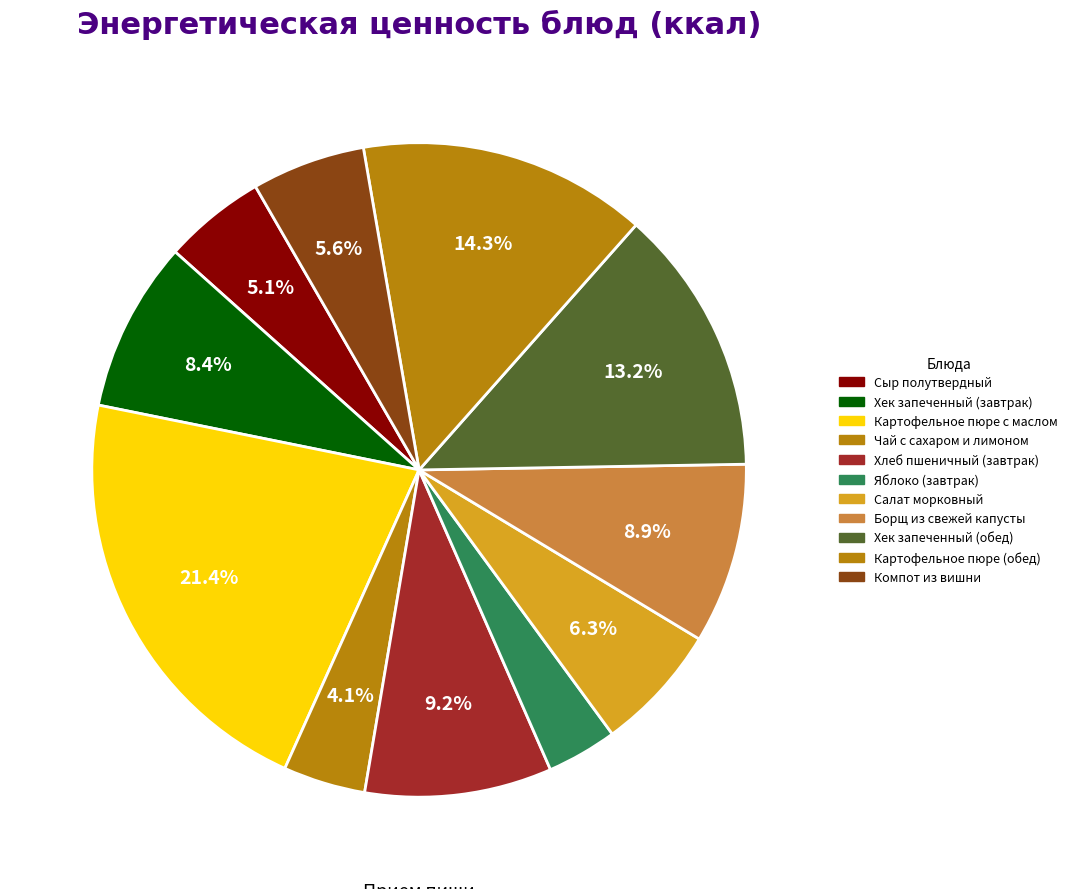

How many slices are in this pie chart?

11